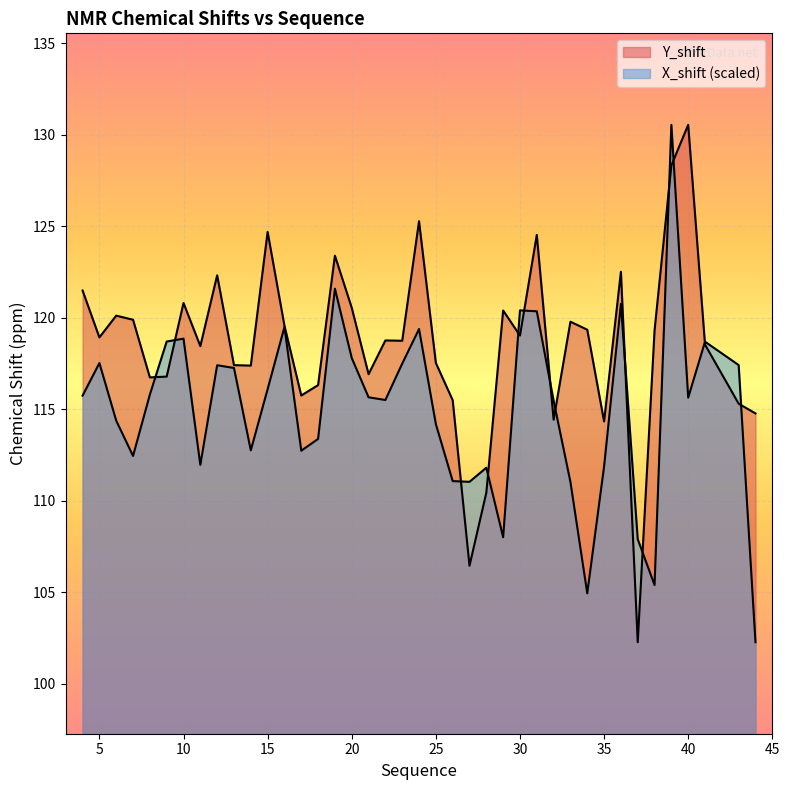

What are all the series names shown in the legend?

Y_shift, X_shift